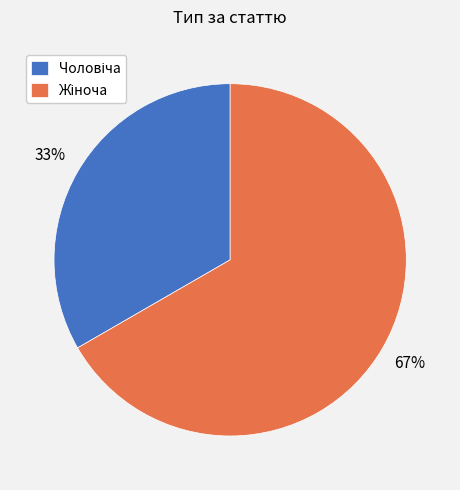

Is there any slice that represents more than half of the pie?

Yes